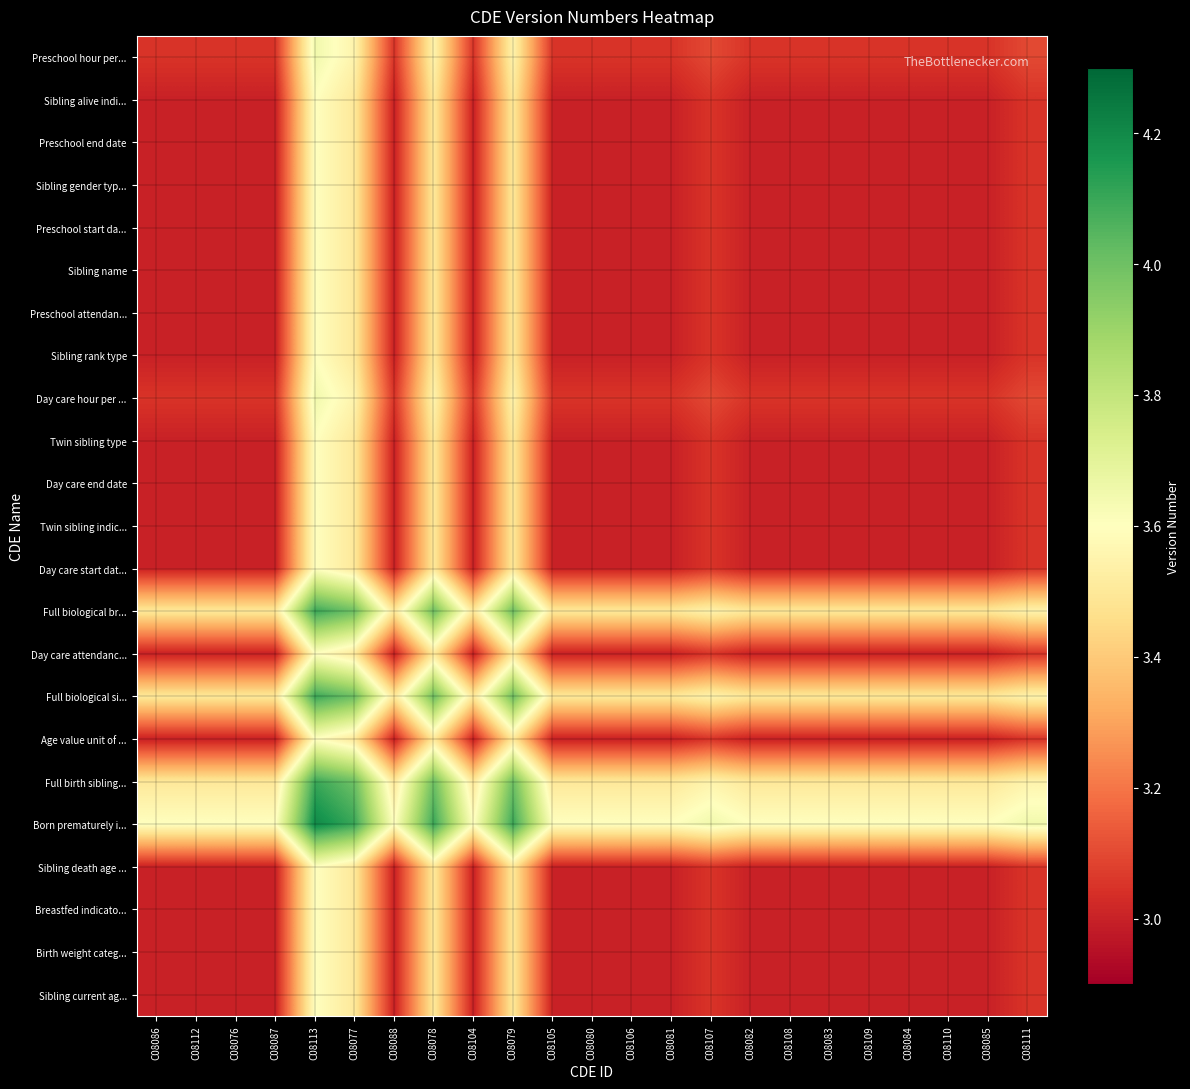

List the series in order of their peak value, highest first.

Born prematurely i..., Full birth sibling..., Full biological si..., Full biological br..., Day care hour per ..., Preschool hour per..., Sibling current ag..., Birth weight categ..., Breastfed indicato..., Sibling death age ..., Age value unit of ..., Day care attendanc..., Day care start dat..., Twin sibling indic..., Day care end date, Twin sibling type, Sibling rank type, Preschool attendan..., Sibling name, Preschool start da..., Sibling gender typ..., Preschool end date, Sibling alive indi...